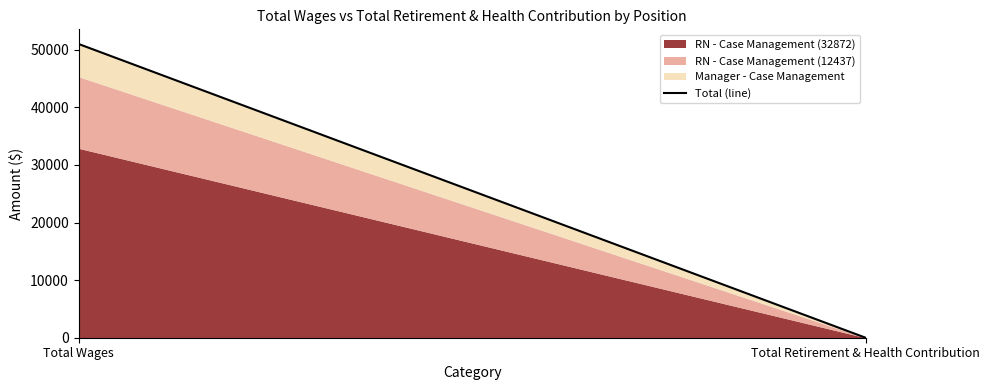

How many values are between 0 and 50983?

2